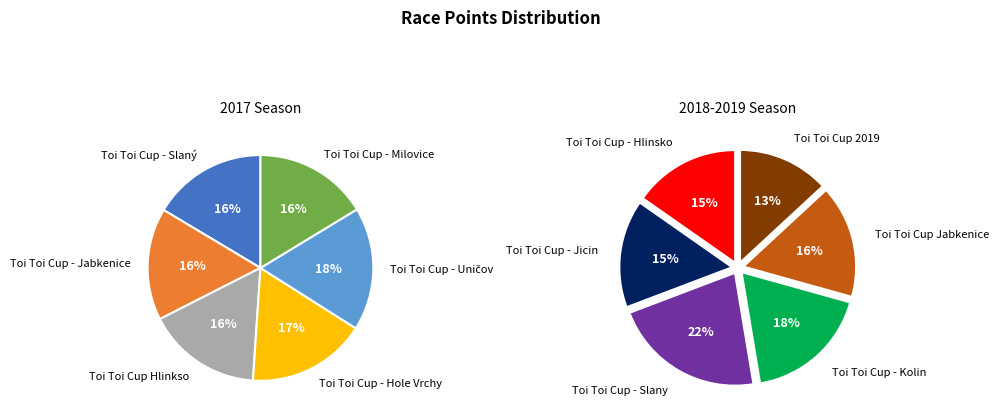

Count the number of slices in the pie.

12